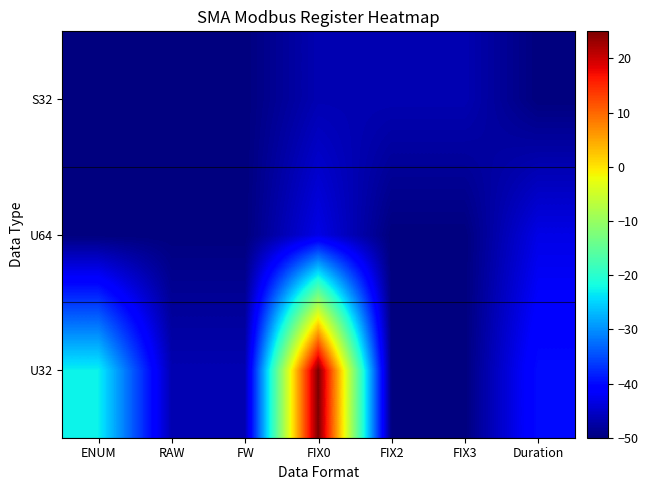

At which category is the sum across all series the highest?

FIX0